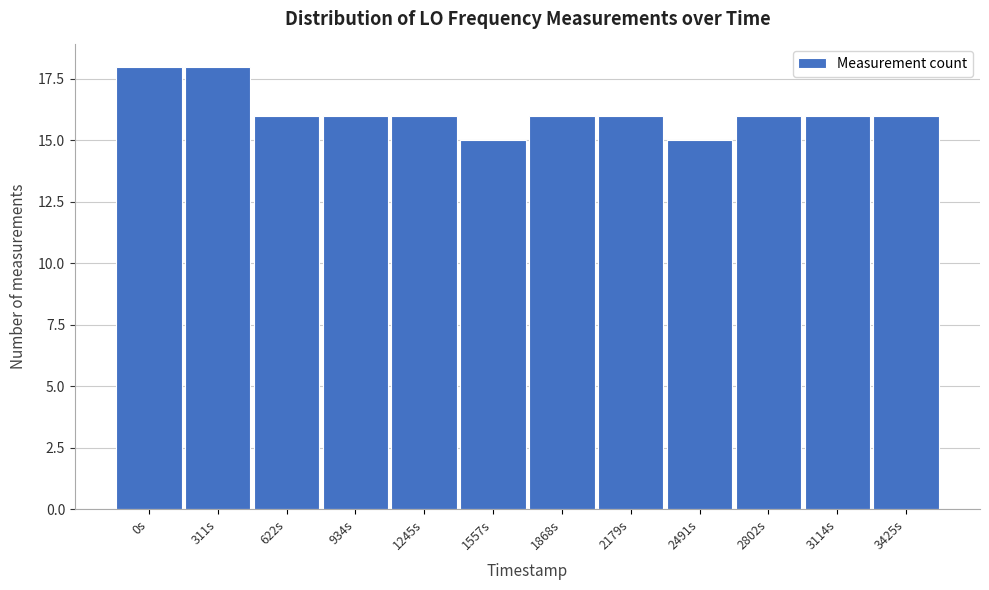

Reading left to right, list all the values displayed in this chart.

0s=18	311s=18	622s=16	934s=16	1245s=16	1557s=15	1868s=16	2179s=16	2491s=15	2802s=16	3114s=16	3425s=16